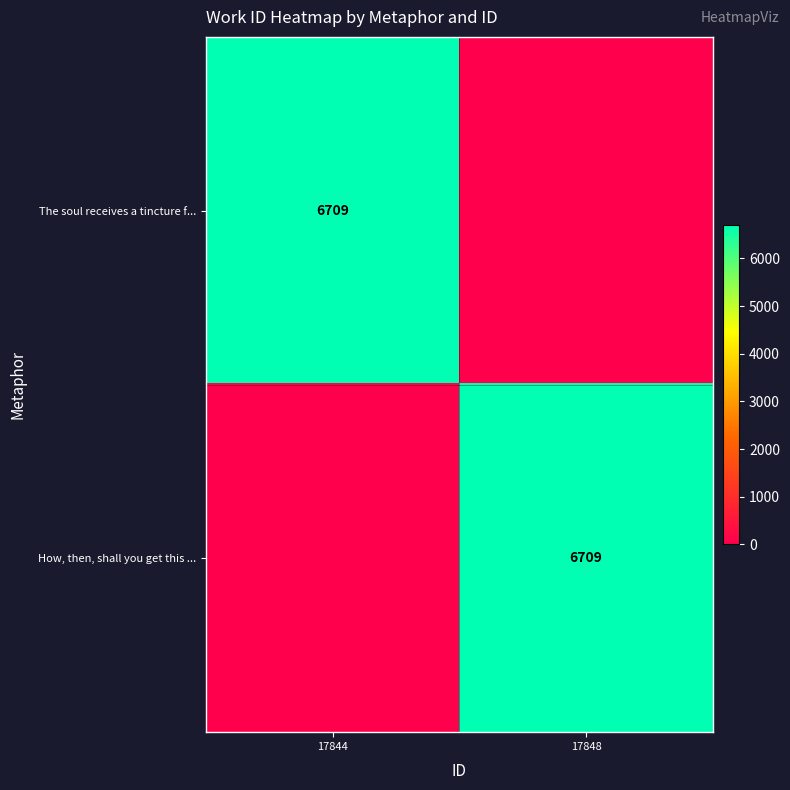

The How, then, shall you get this ... series shows 11885 at 17848. True or false?

False